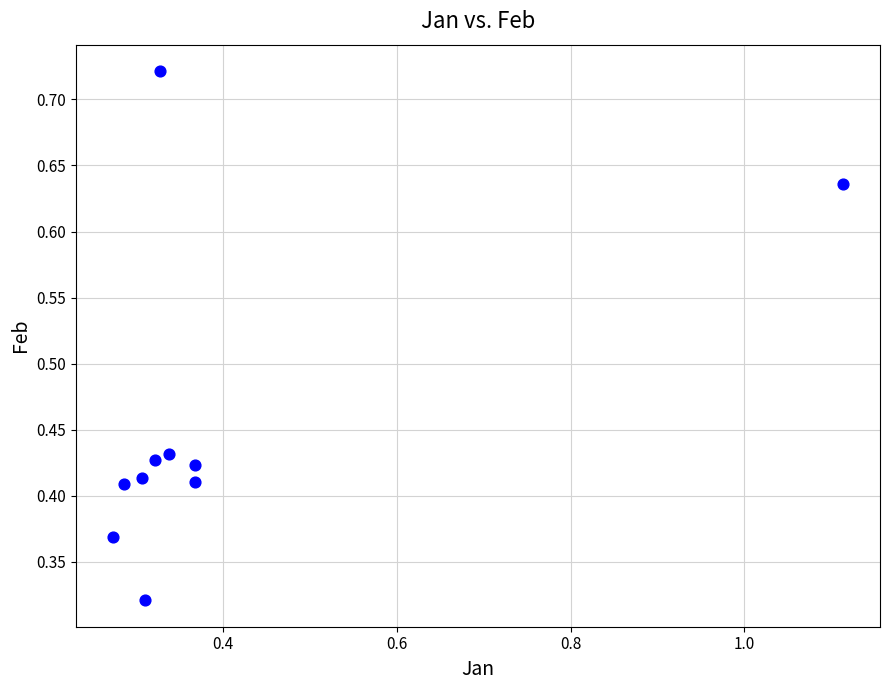

What is the average Y value?

0.5